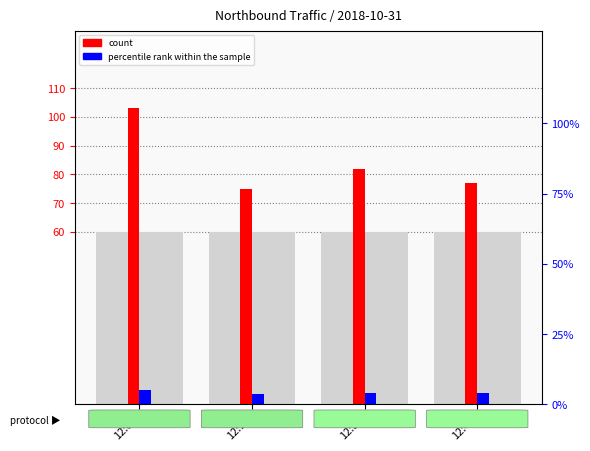

Does the chart contain stacked bars?

No